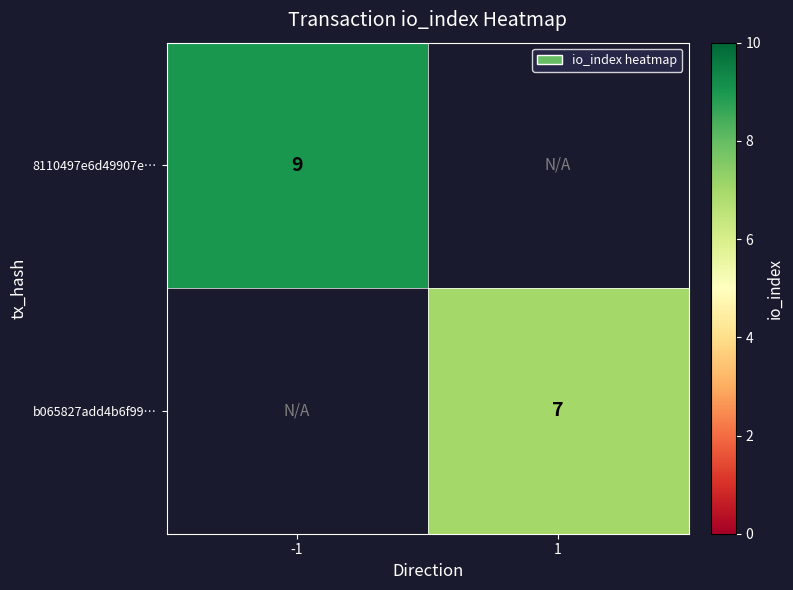

True or false: 8110497e6d49907e… has a value of 9 at -1.

True